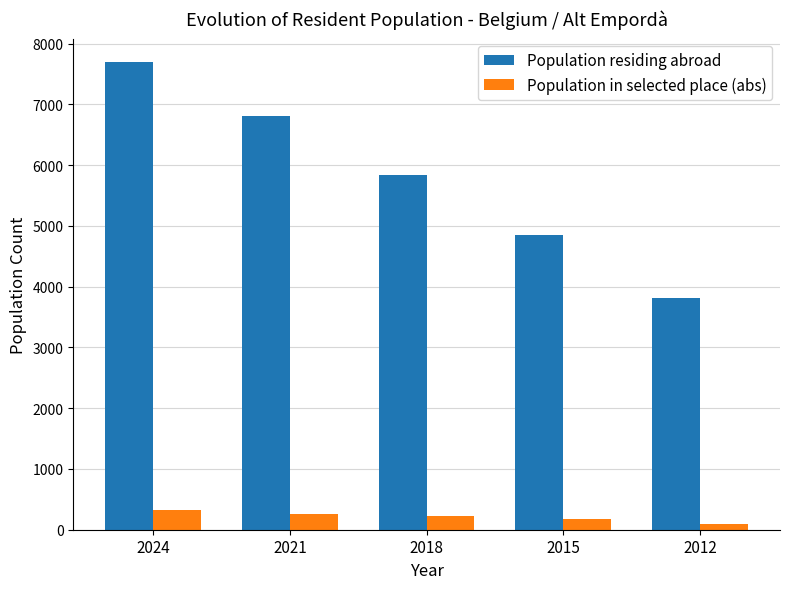

Reading left to right, extract all data points from this chart.

Population residing abroad: 2024=7698	2021=6806	2018=5843	2015=4845	2012=3814
Population in selected place (abs): 2024=332	2021=266	2018=221	2015=173	2012=100